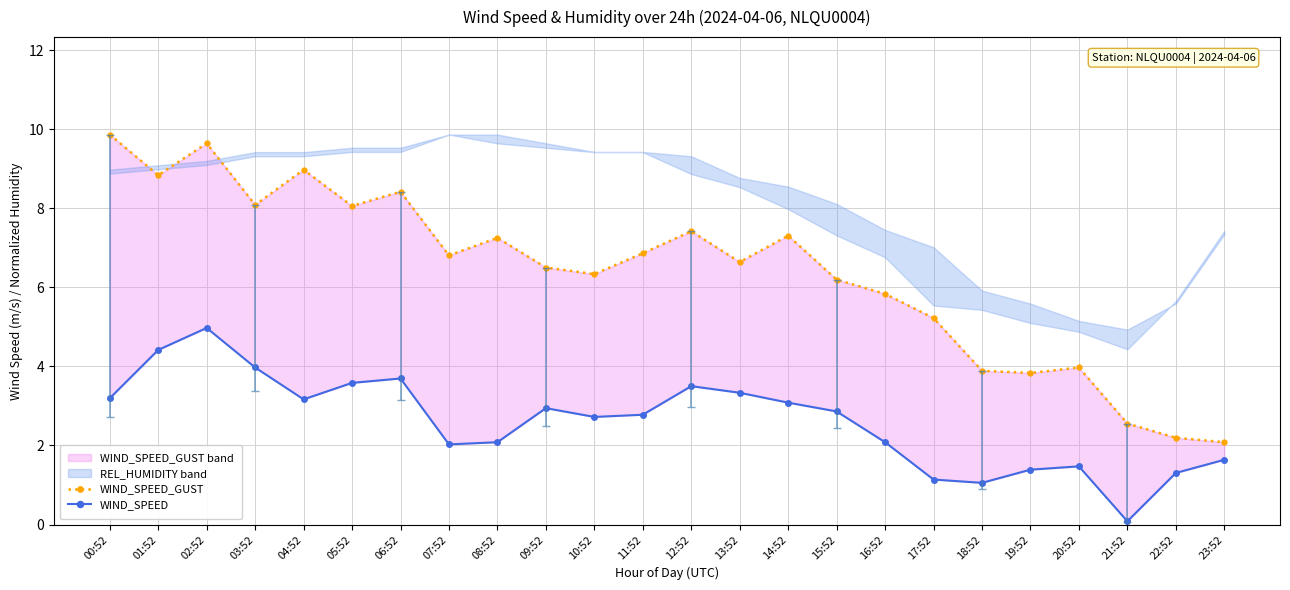

What is the label of the 3rd point from the right?

21:52